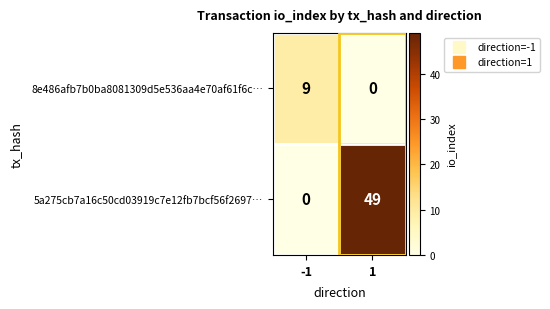

True or false: 8e486afb7b0ba8081309d5e536aa4e70af61f6c… has a value of 5 at 1.

False